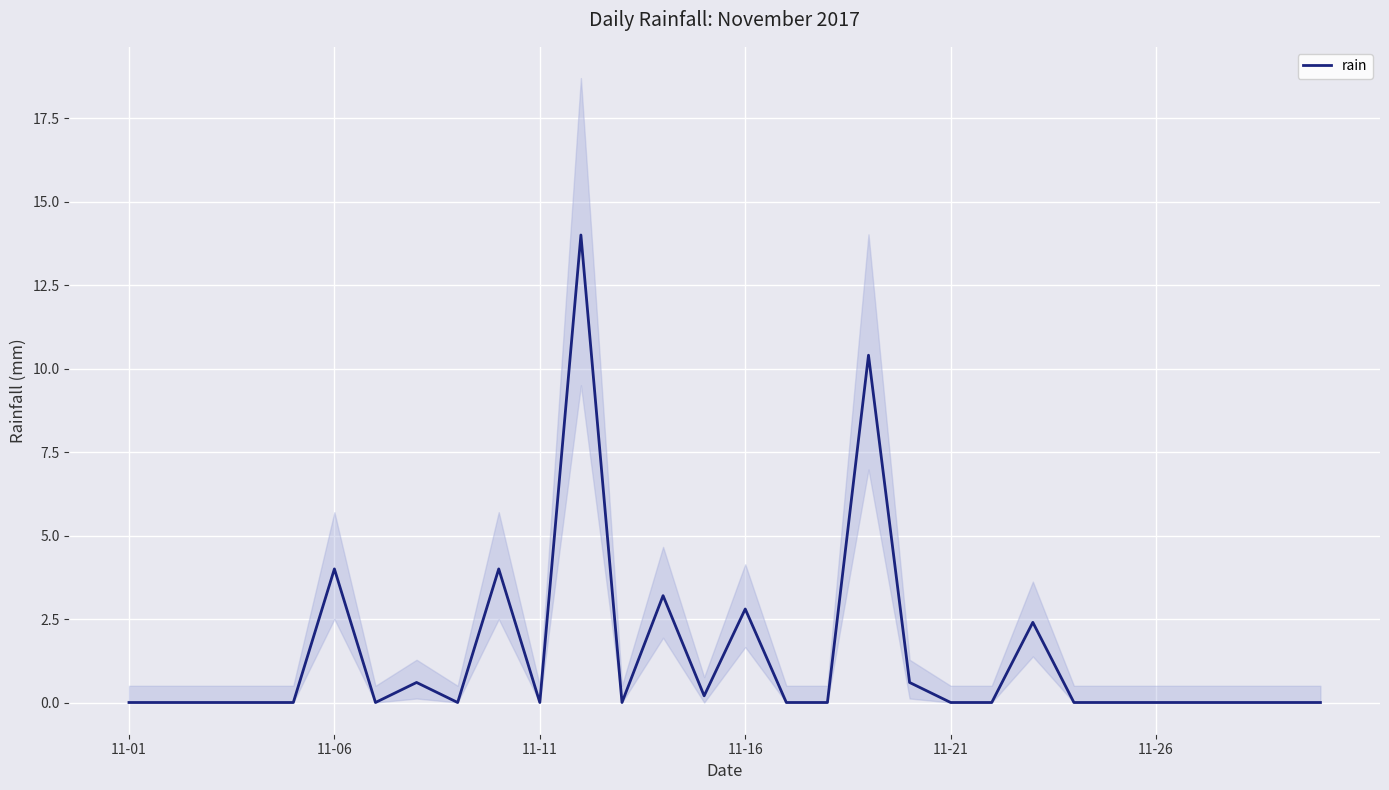

What is the highest value of the rain series?

14.0